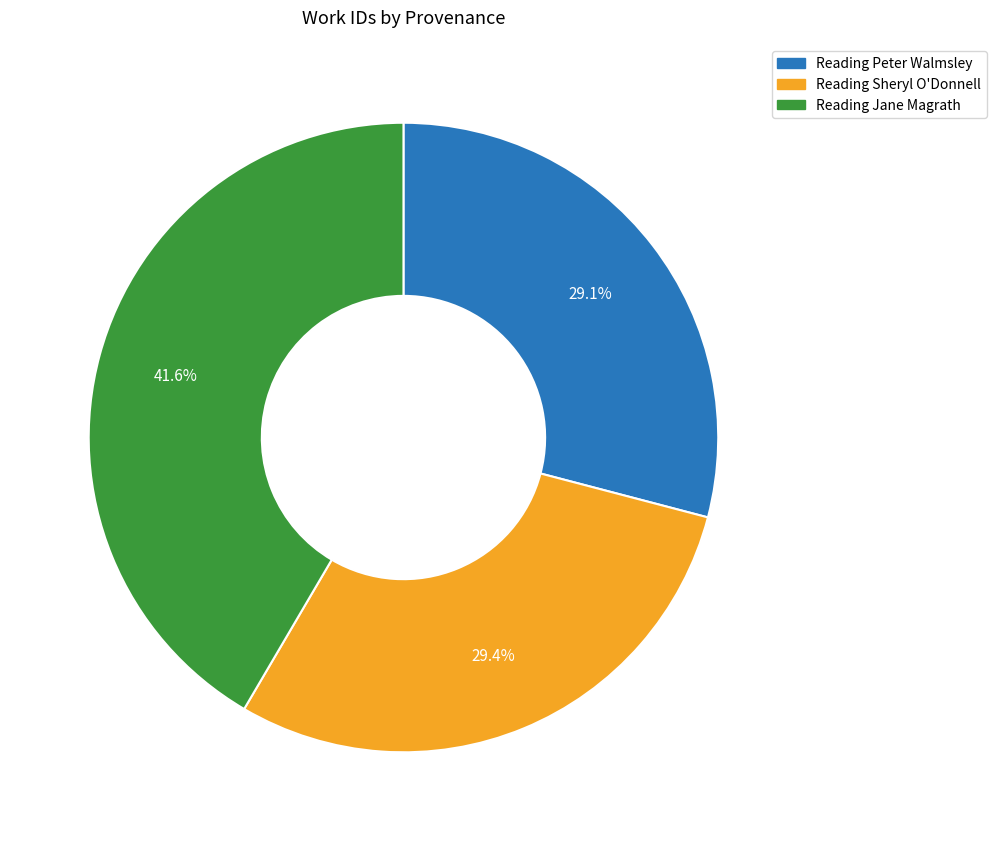

To the nearest percent, what portion does Reading Jane Magrath represent?

42%